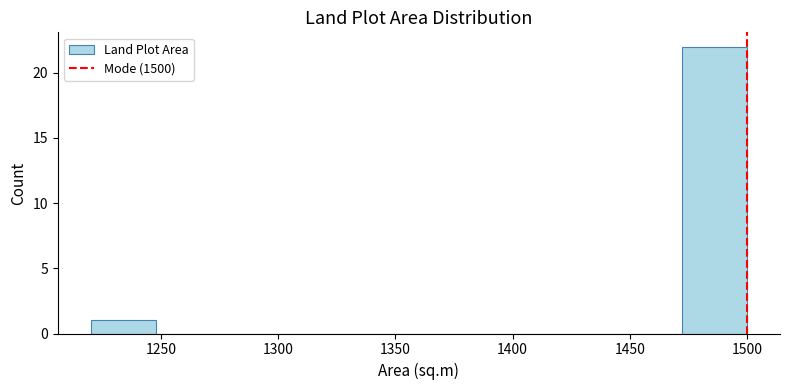

Reading left to right, list every bar in this chart as the range it spans on the x-axis followed by its height. Neither the bar edges nor the heights are printed on the chart, so give them approximately, as read against the axes.

1220 to 1248: 1
1248 to 1276: 0
1276 to 1304: 0
1304 to 1332: 0
1332 to 1360: 0
1360 to 1388: 0
1388 to 1416: 0
1416 to 1444: 0
1444 to 1472: 0
1472 to 1500: 22